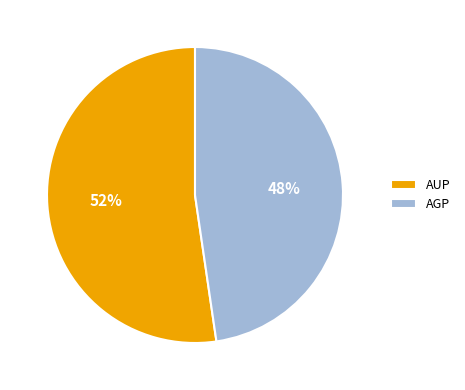

To the nearest percent, what percentage of the pie is AUP?

52%